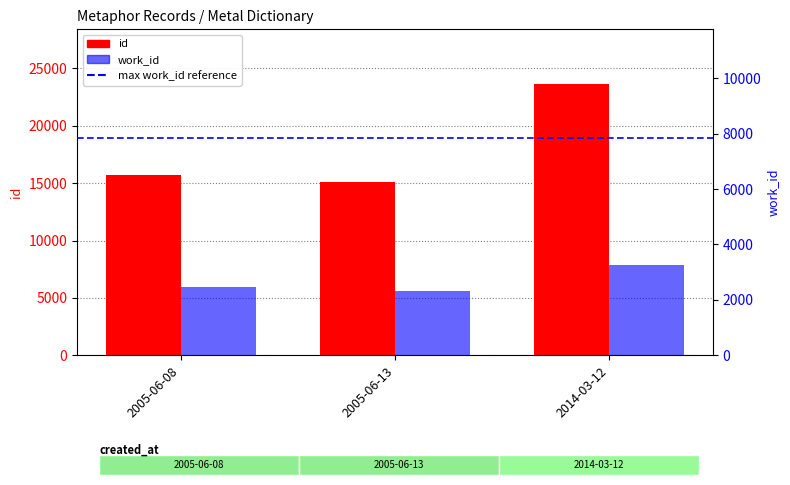

What is the label of the 3rd bar from the right?

2005-06-08